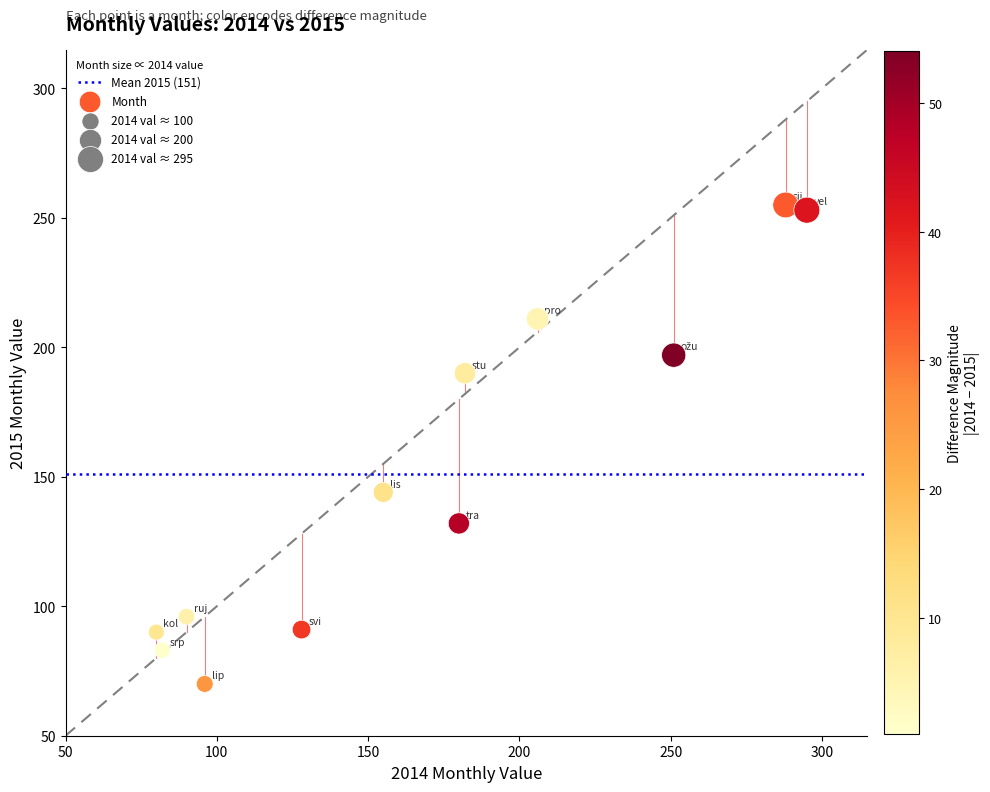

What Y value in the scatter plot is closest to 162?

144